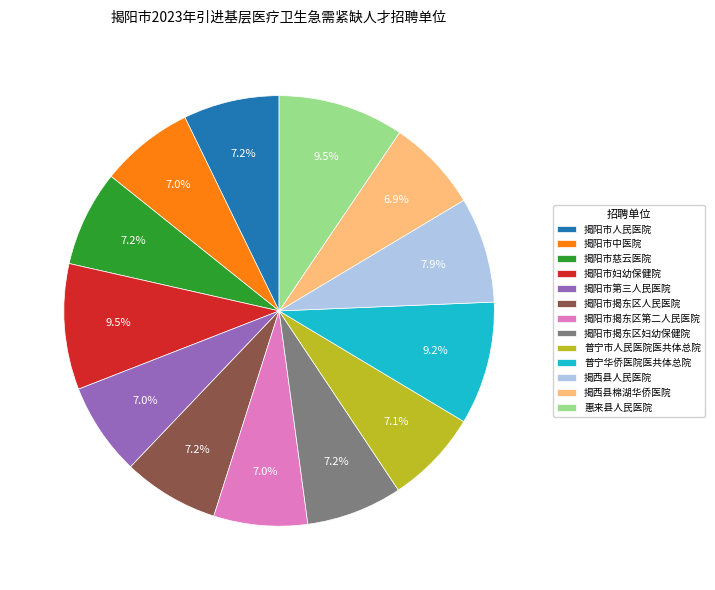

Between 惠来县人民医院 and 普宁市人民医院医共体总院, which is larger?

惠来县人民医院